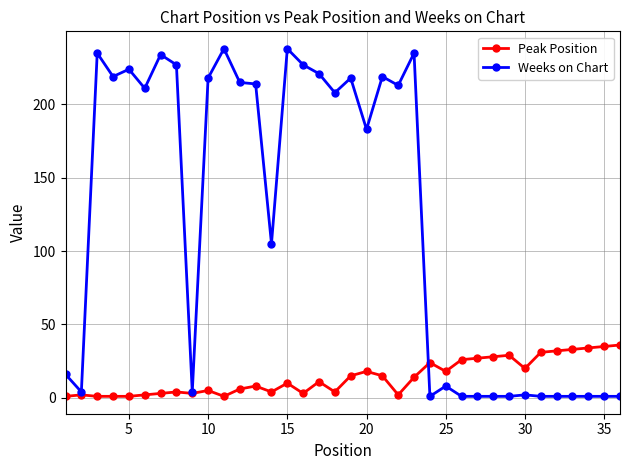

True or false: Weeks on Chart has more than 1 interior local peaks.

True